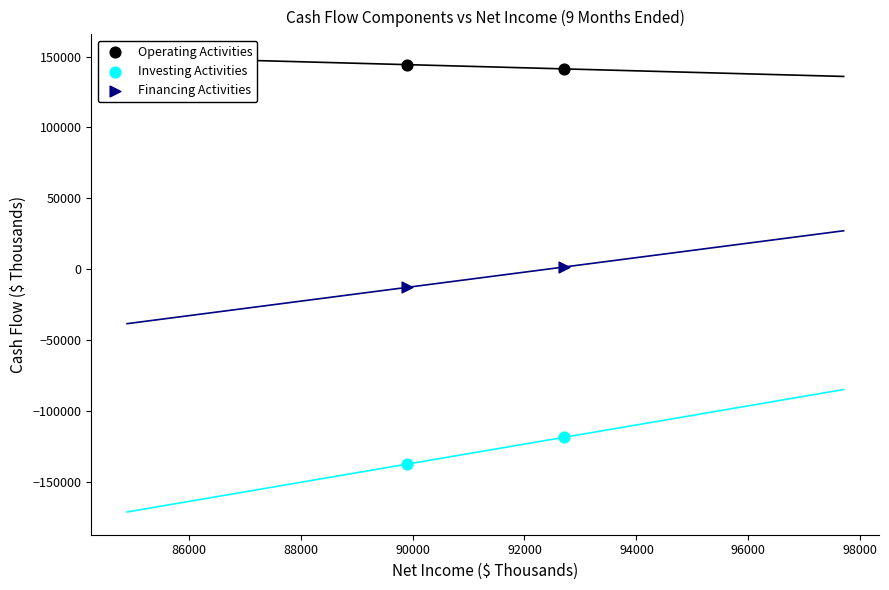

Across all data points, what is the average X value?

91301